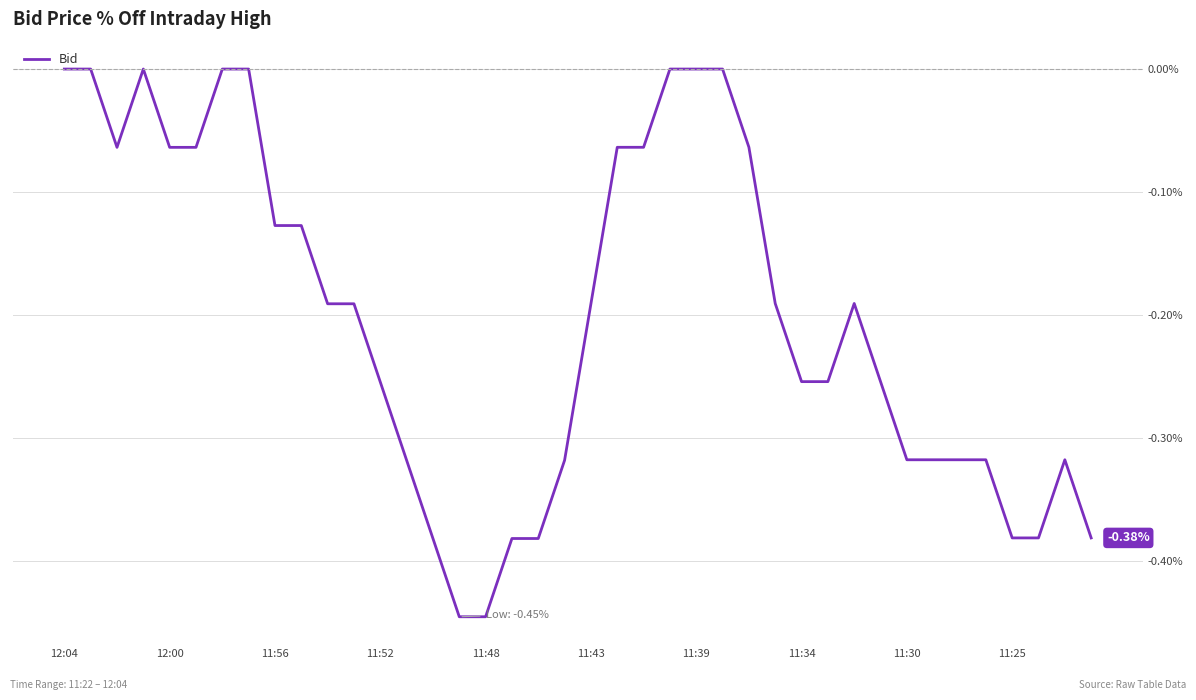

What is the difference between the second highest and minimum values?

0.4